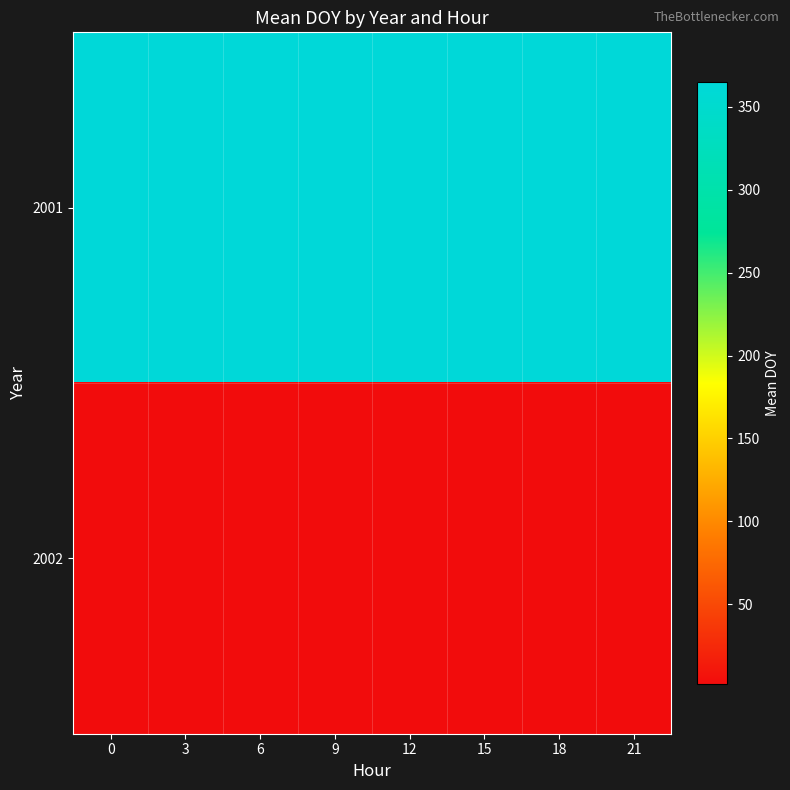

At which category is the sum across all series the highest?

9